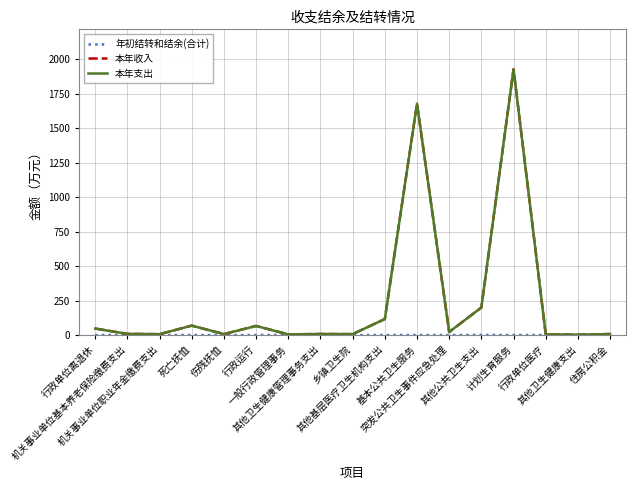

What is the average value of the 本年支出 series?

246.0